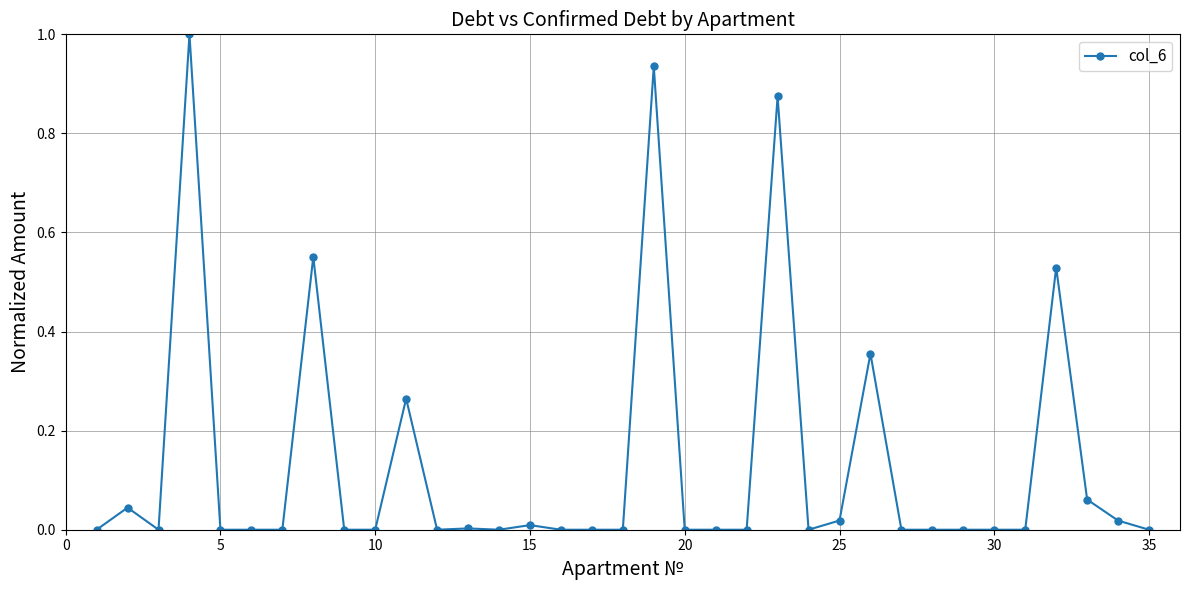

What is the sum of all values?

4.7